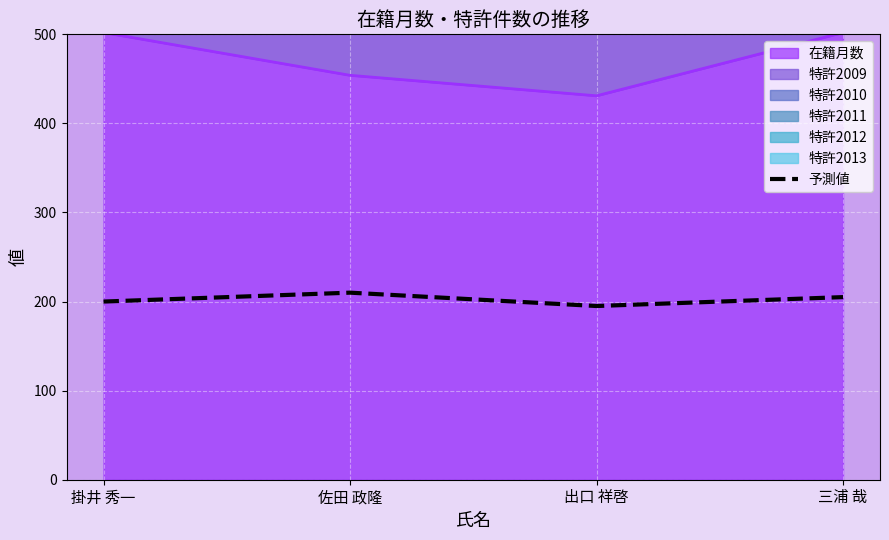

List the labels in order of value, smallest first.

出口 祥啓, 掛井 秀一, 三浦 哉, 佐田 政隆